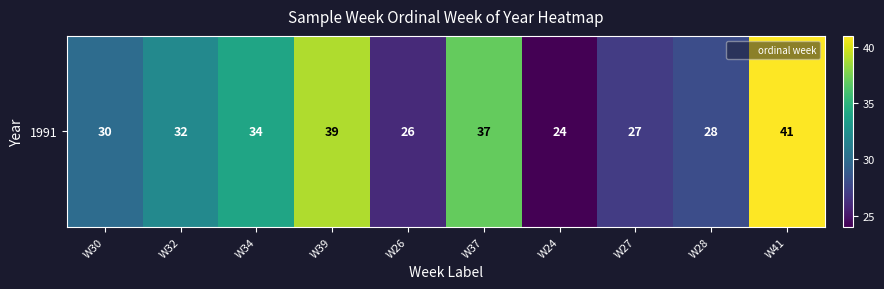

Where is the data nearest to the value 32?

W32